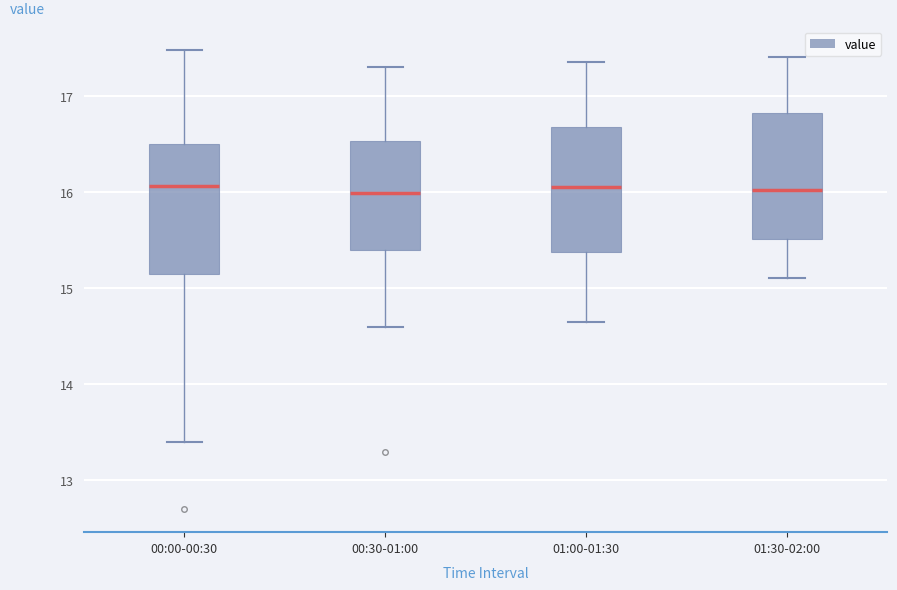

Reading left to right, transcribe this box plot: for each box, give where its median line is, the range the box spans, and where its two whiskers end, as read against the y-axis. The values are not printed on the chart, so give them approximately, as read against the axis.

00:00-00:30: median 16.1, box 15.1 to 16.5, whiskers 13.4 to 17.5
00:30-01:00: median 16.0, box 15.4 to 16.5, whiskers 14.6 to 17.3
01:00-01:30: median 16.1, box 15.4 to 16.7, whiskers 14.7 to 17.4
01:30-02:00: median 16.0, box 15.5 to 16.8, whiskers 15.1 to 17.4